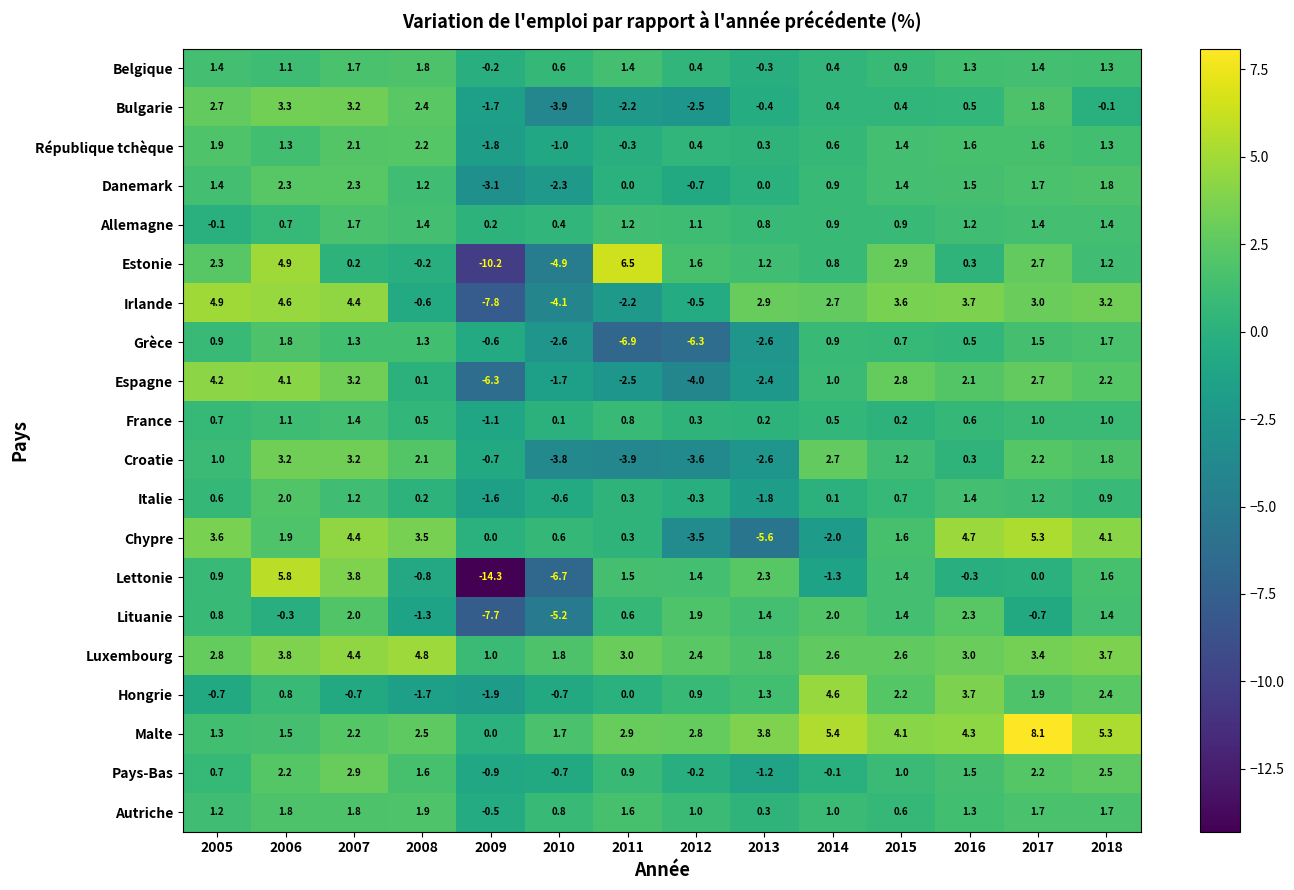

Which series has the largest total across all categories?

Malte